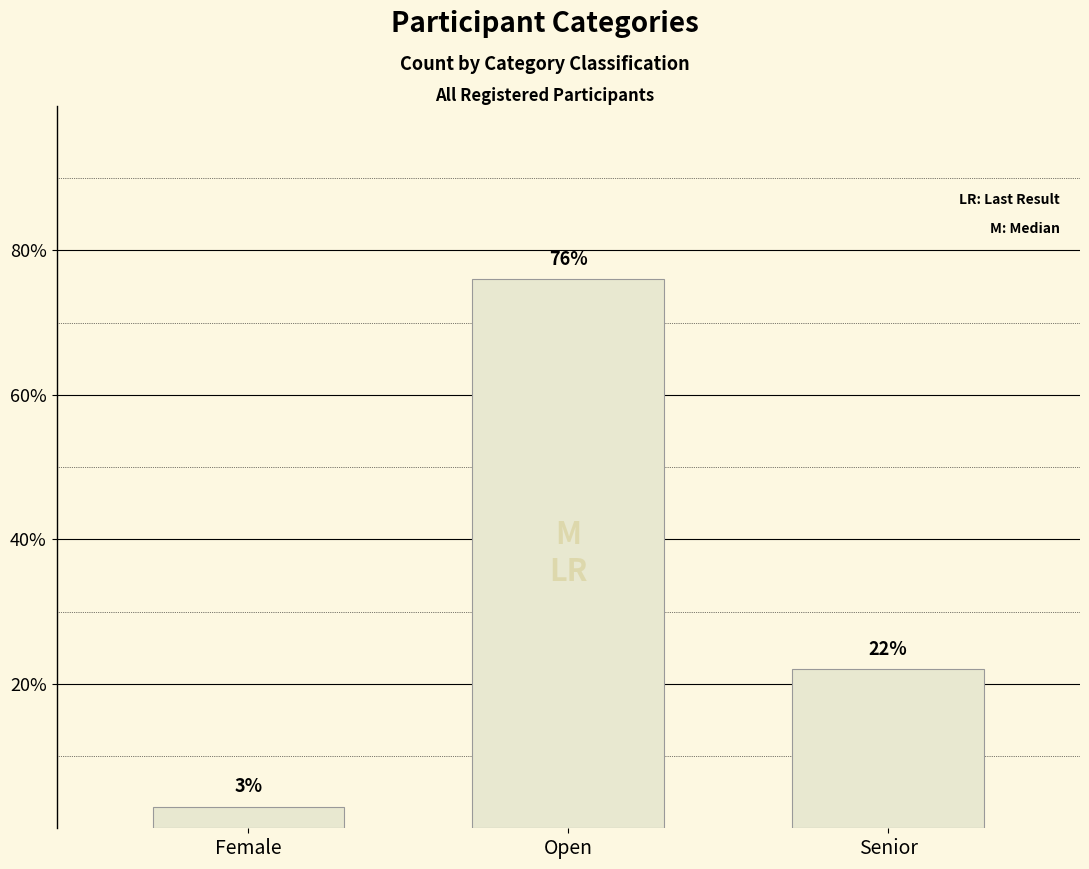

The value at Senior is 11. True or false?

False